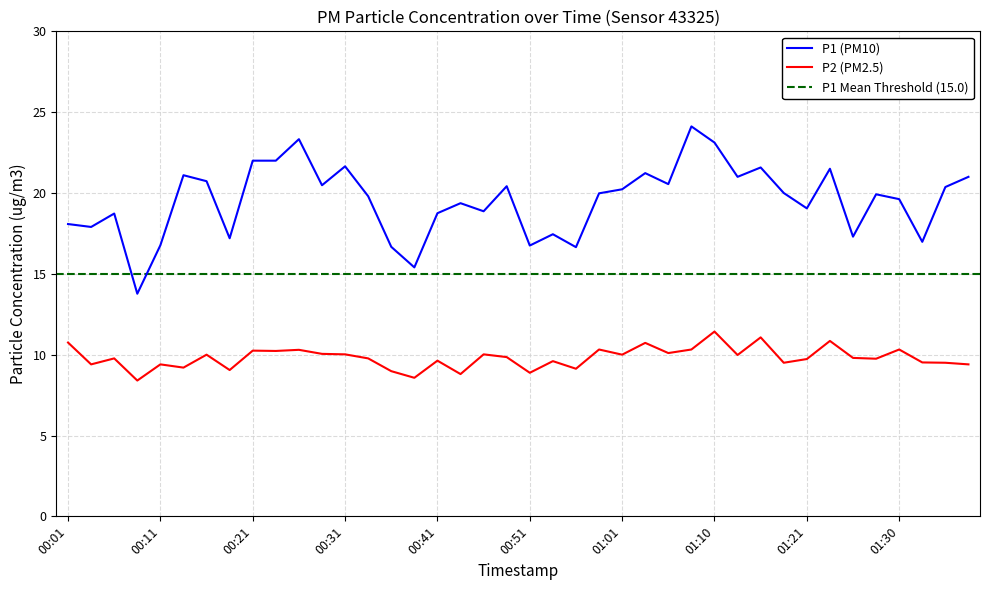

What is the difference between the P1 values at 00:46 and 00:51?

2.1